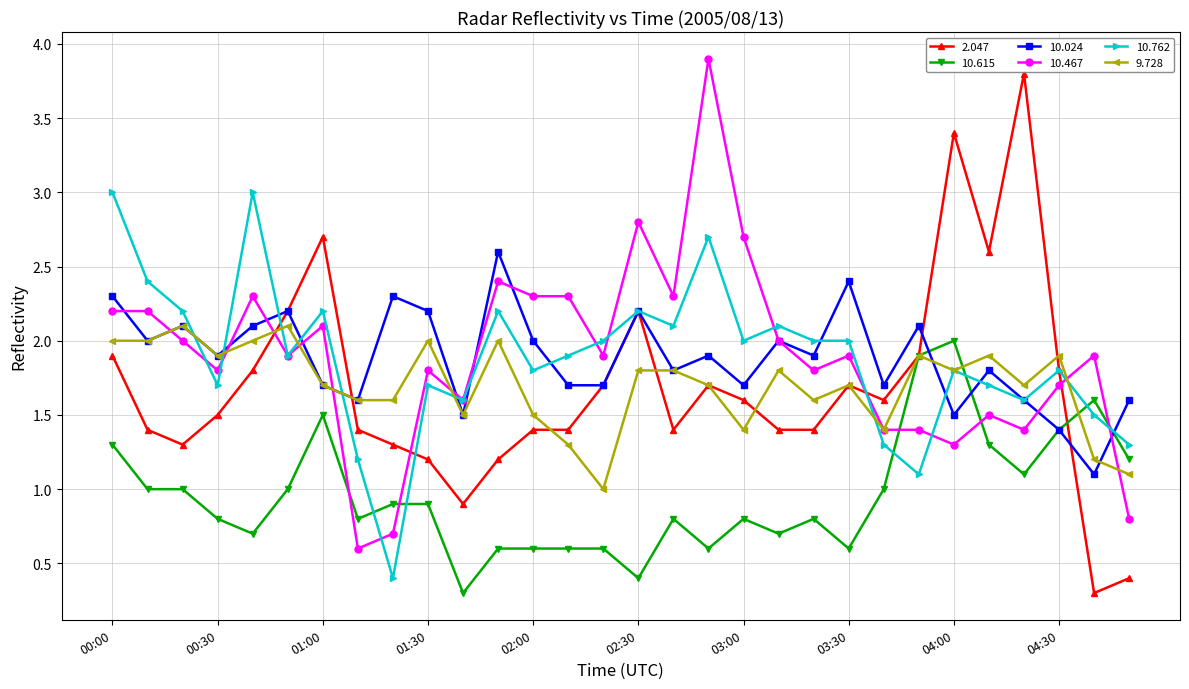

Which series ends up on top after the final intersection of 9.728 and 10.762?

10.762